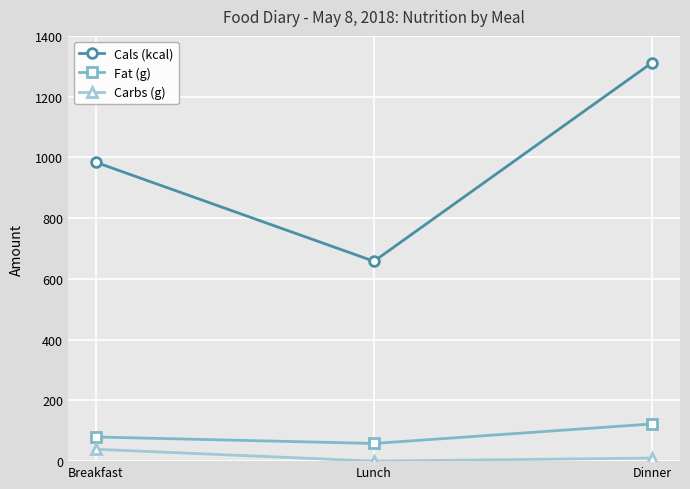

Is this an area chart (filled region under the line)?

No